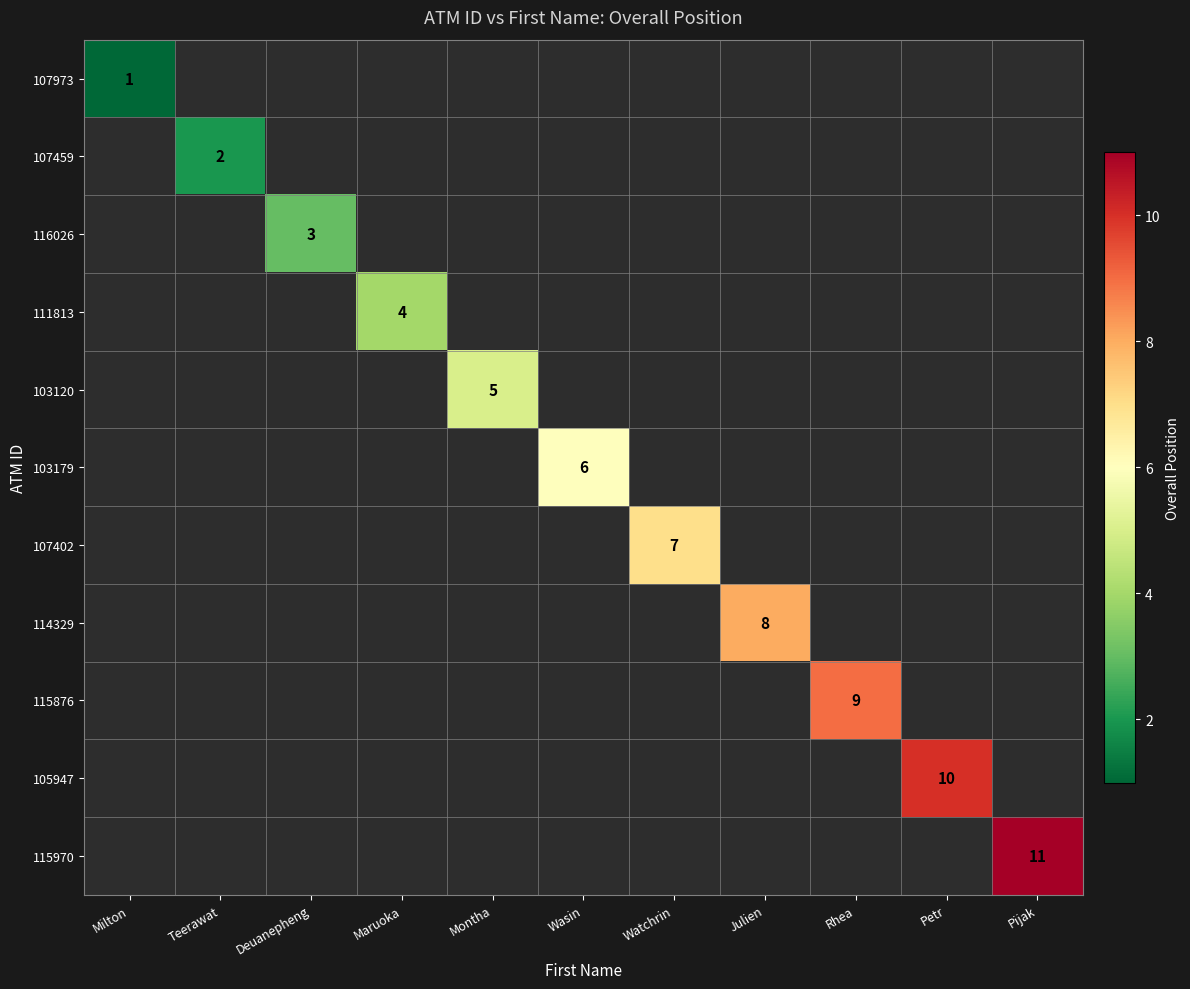

True or false: 111813 has a value of 3 at Maruoka.

False